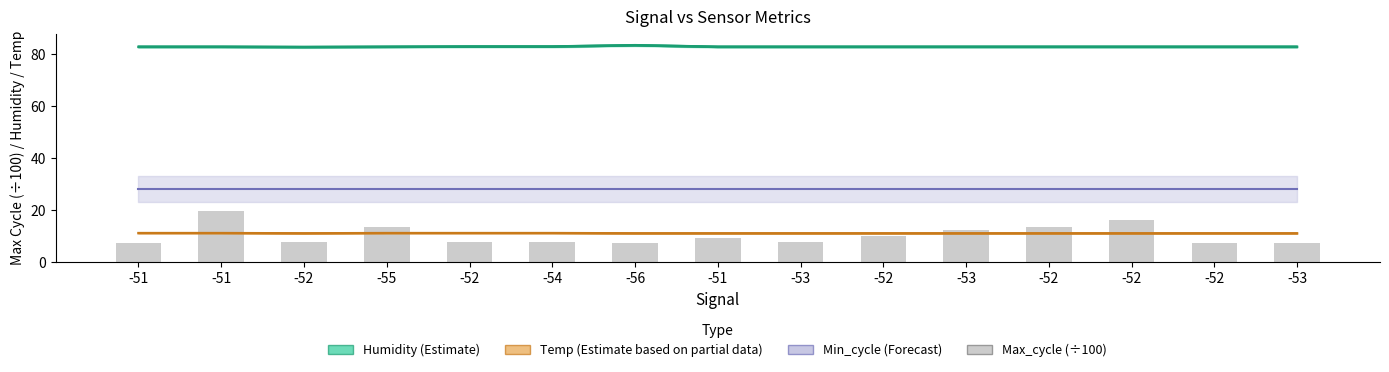

What is the average value of the Min_cycle (Forecast) series?

28.0